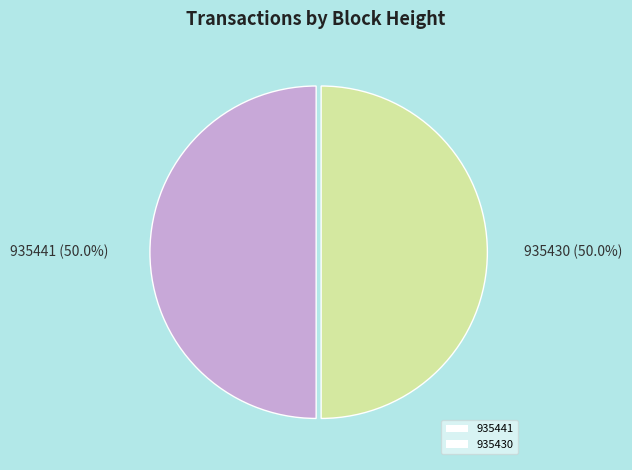

Is the sum of 935430 and 935441 greater than half?

Yes